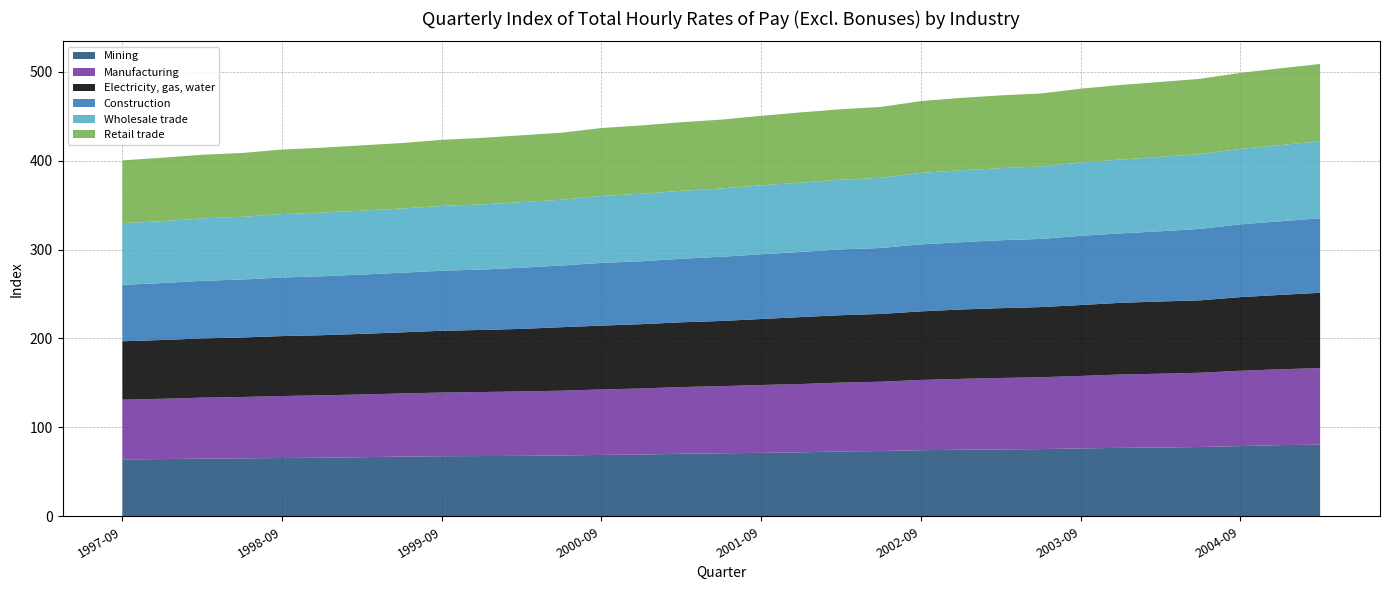

Reading right to left, extract all data points from this chart.

Mining: 80.6	80.1	79.0	78.0	77.4	77.0	76.4	75.6	75.3	74.9	74.4	73.4	73.0	72.0	71.4	70.9	70.4	69.4	69.1	68.4	68.0	67.8	67.6	67.2	66.5	65.9	65.6	65.2	64.9	64.4	64.0
Manufacturing: 86.1	85.3	84.7	83.5	83.0	82.5	81.5	80.8	80.3	79.7	79.0	78.0	77.4	76.8	76.3	75.5	75.0	74.4	73.6	72.9	72.5	72.0	71.6	71.0	70.5	70.2	69.7	69.0	68.6	67.8	67.2
Electricity, gas, water: 84.7	83.6	82.8	81.4	81.2	80.6	79.7	78.9	78.5	78.0	77.1	76.2	75.8	75.3	74.2	73.3	72.8	72.3	71.8	71.4	70.3	69.8	69.5	68.7	68.2	67.6	67.4	66.9	66.6	66.1	65.7
Construction: 83.8	82.8	81.8	80.4	79.0	78.1	77.9	76.7	76.4	75.7	75.4	74.2	74.0	73.3	72.8	72.2	71.5	70.8	70.5	69.4	68.8	67.9	67.5	67.1	66.7	66.3	65.9	65.2	64.8	64.1	63.4
Wholesale trade: 86.7	85.6	84.9	84.0	83.6	83.0	82.5	81.4	81.0	80.8	80.3	78.9	78.3	78.0	77.5	76.8	76.3	75.9	75.4	73.9	73.8	73.3	72.9	72.2	71.8	71.6	71.3	70.5	70.2	69.6	69.4
Retail trade: 86.8	86.4	85.5	84.7	84.3	83.9	82.9	82.1	81.9	81.4	80.8	79.7	79.3	78.9	78.2	77.4	77.2	76.8	76.3	75.4	75.1	74.8	74.3	73.6	73.5	72.9	72.6	71.8	71.5	71.3	70.6